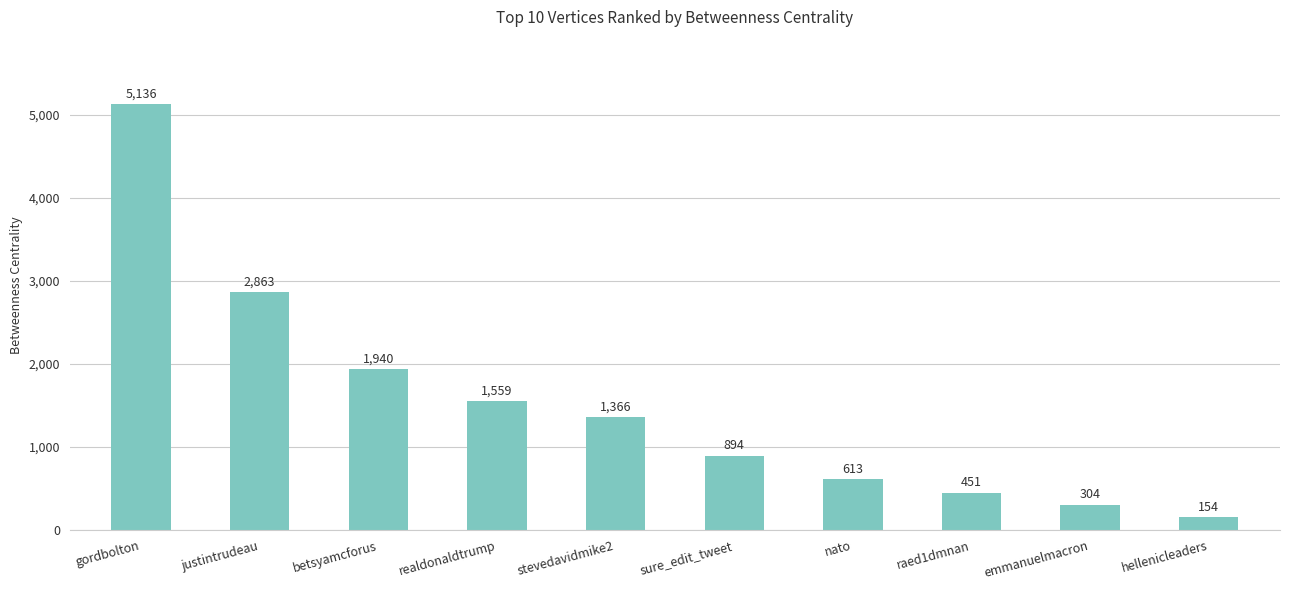

What is the value of the 2nd bar from the left?

2863.3